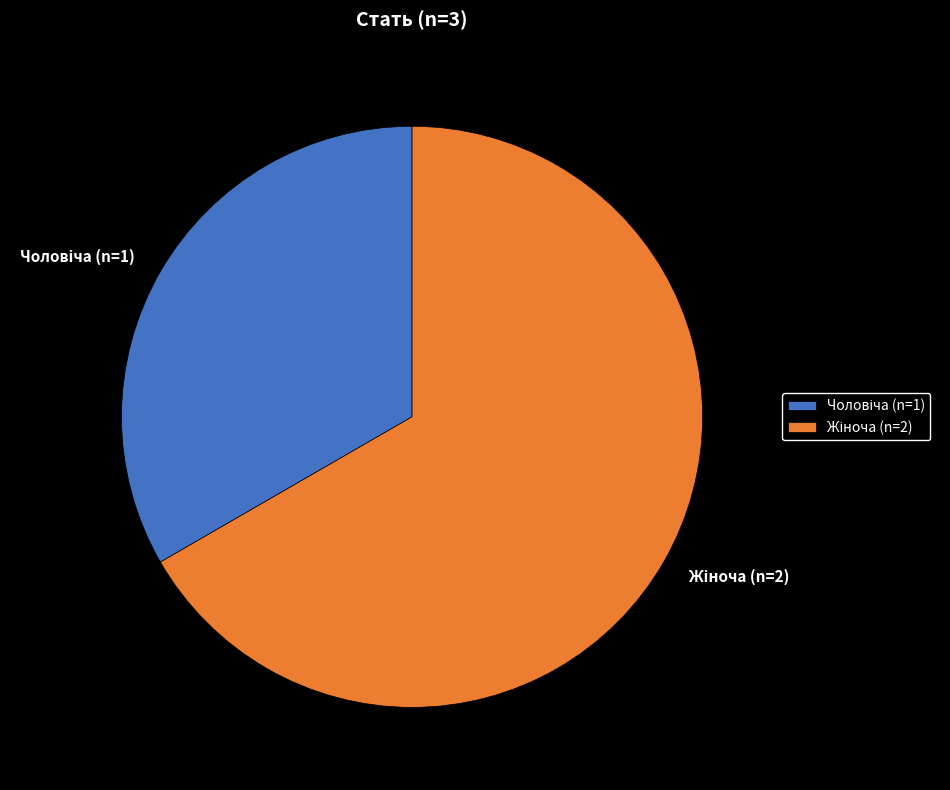

How many segments does this pie chart have?

2